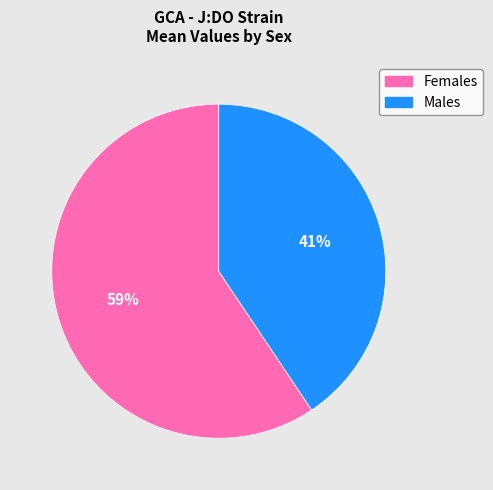

To the nearest percent, what is the average slice percentage?

50%